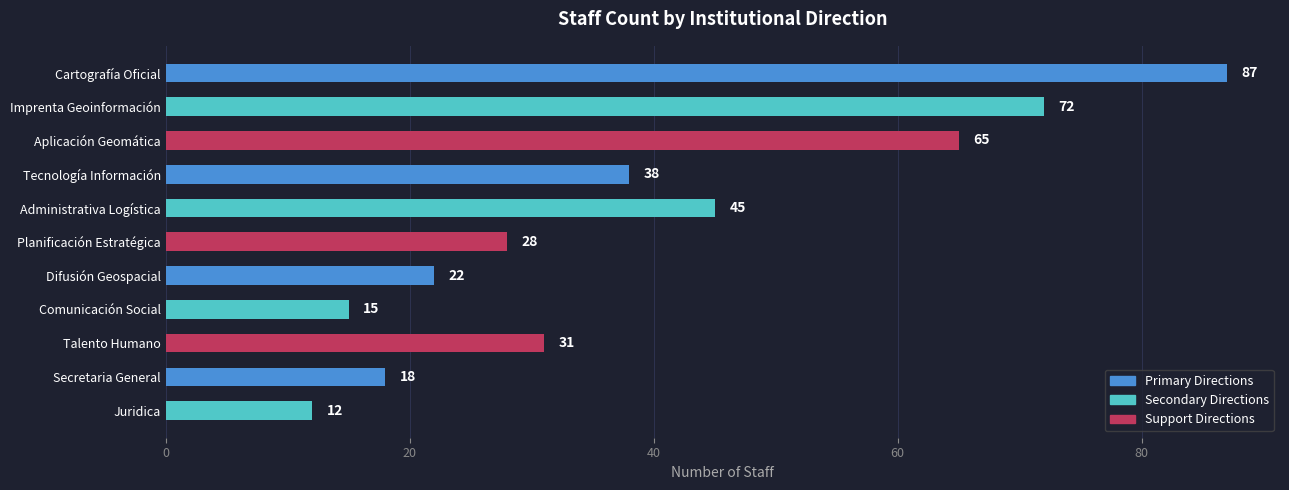

Rank the categories by value from lowest to highest.

Juridica, Comunicación Social, Secretaria General, Difusión Geospacial, Planificación Estratégica, Talento Humano, Tecnología Información, Administrativa Logística, Aplicación Geomática, Imprenta Geoinformación, Cartografía Oficial